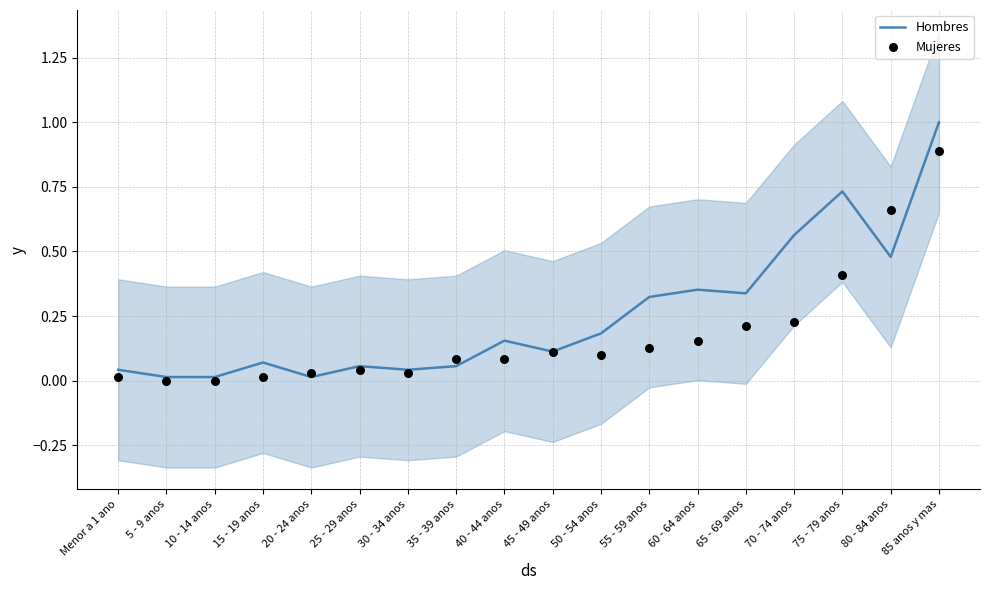

Which series has the largest total across all categories?

Hombres